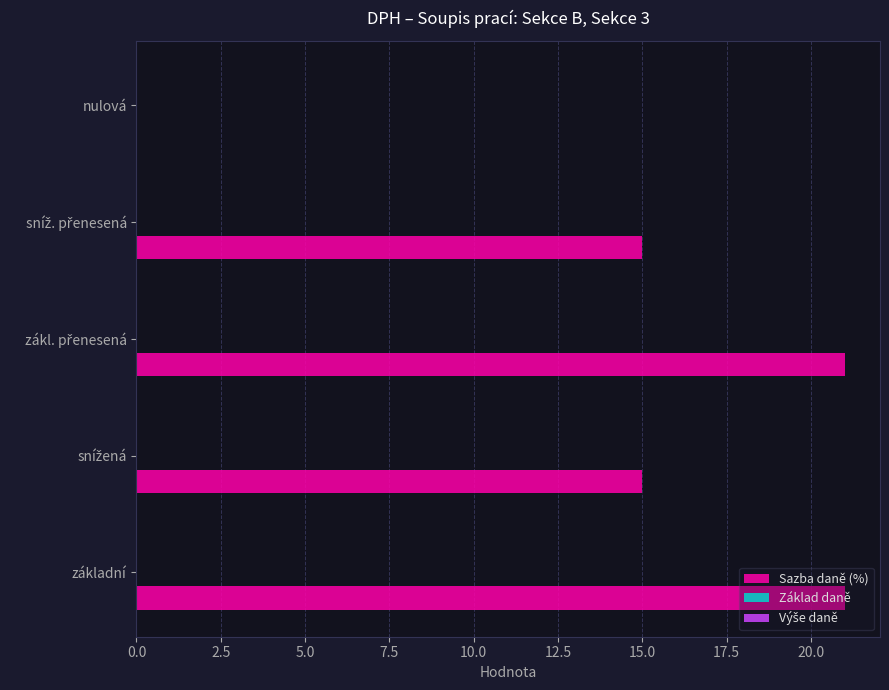

What is the sum of all values?

72